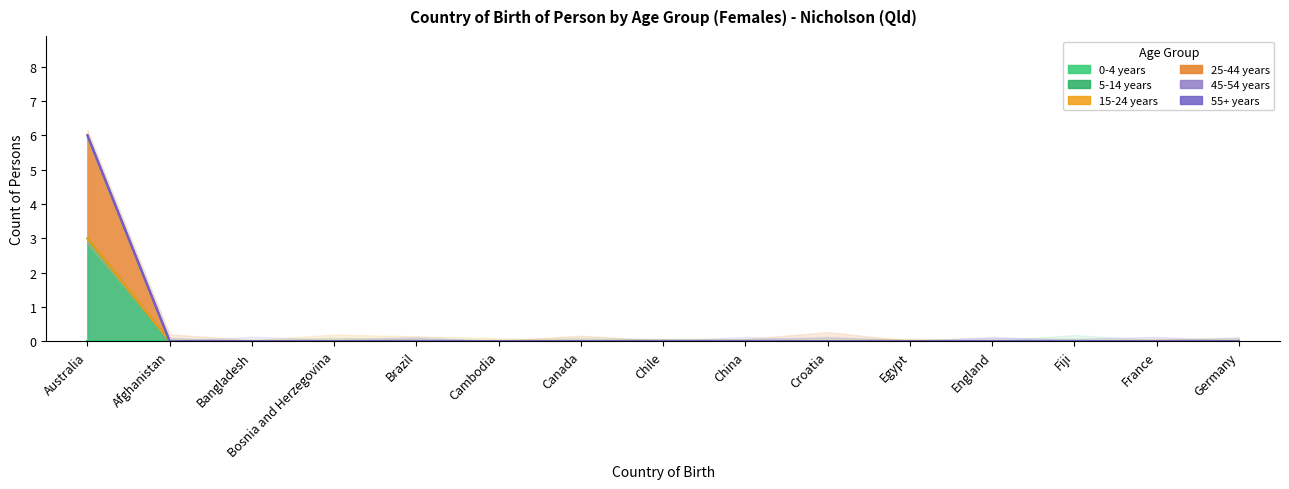

Between Australia and Bangladesh, which series saw the biggest shift?

5-14 years